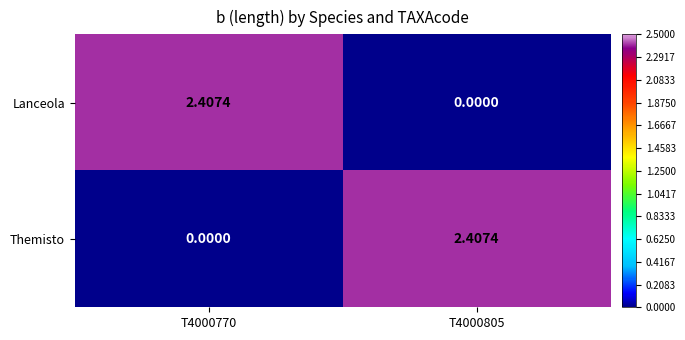

At T4000770, list the series in order from largest to smallest.

Lanceola, Themisto